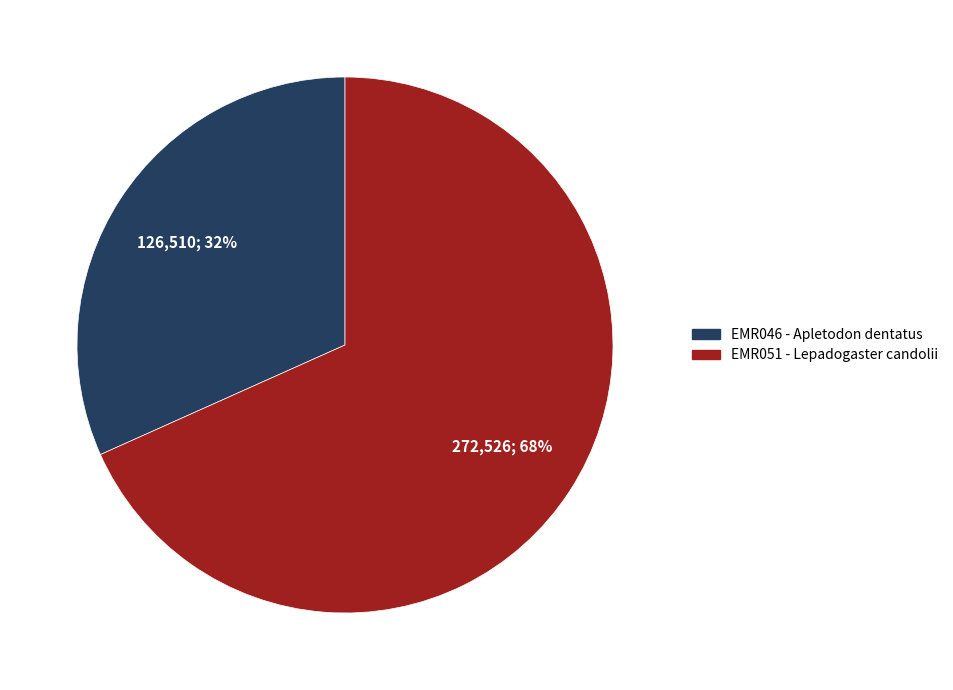

What percentage is the EMR046 - Apletodon dentatus slice, to the nearest percent?

32%